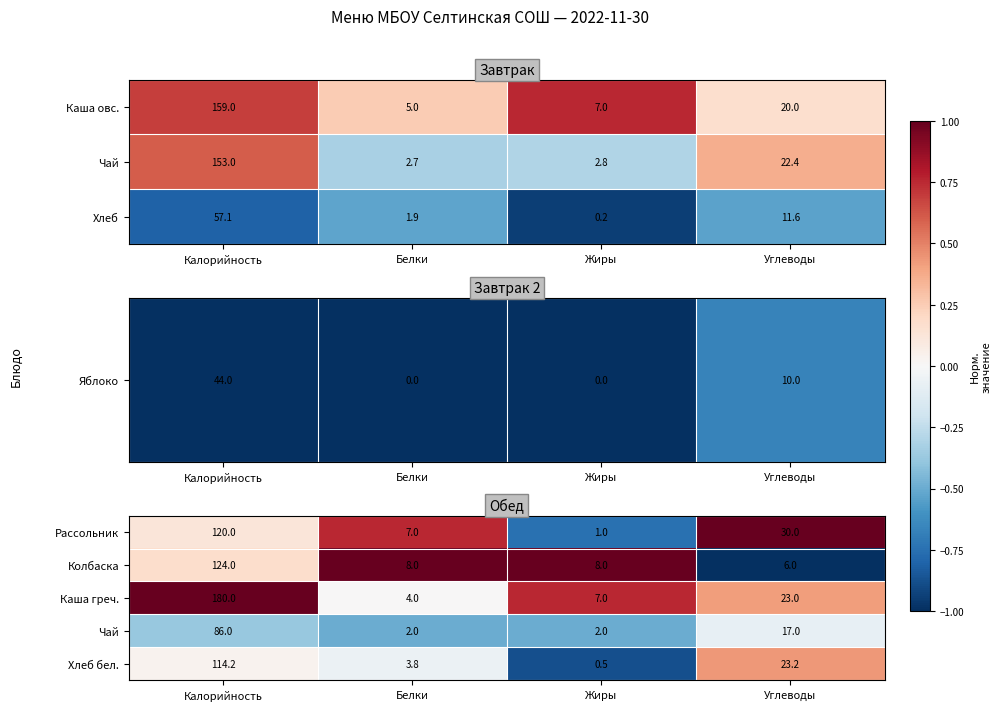

Is it true that Рассольник equals 20.0 at Углеводы?

False